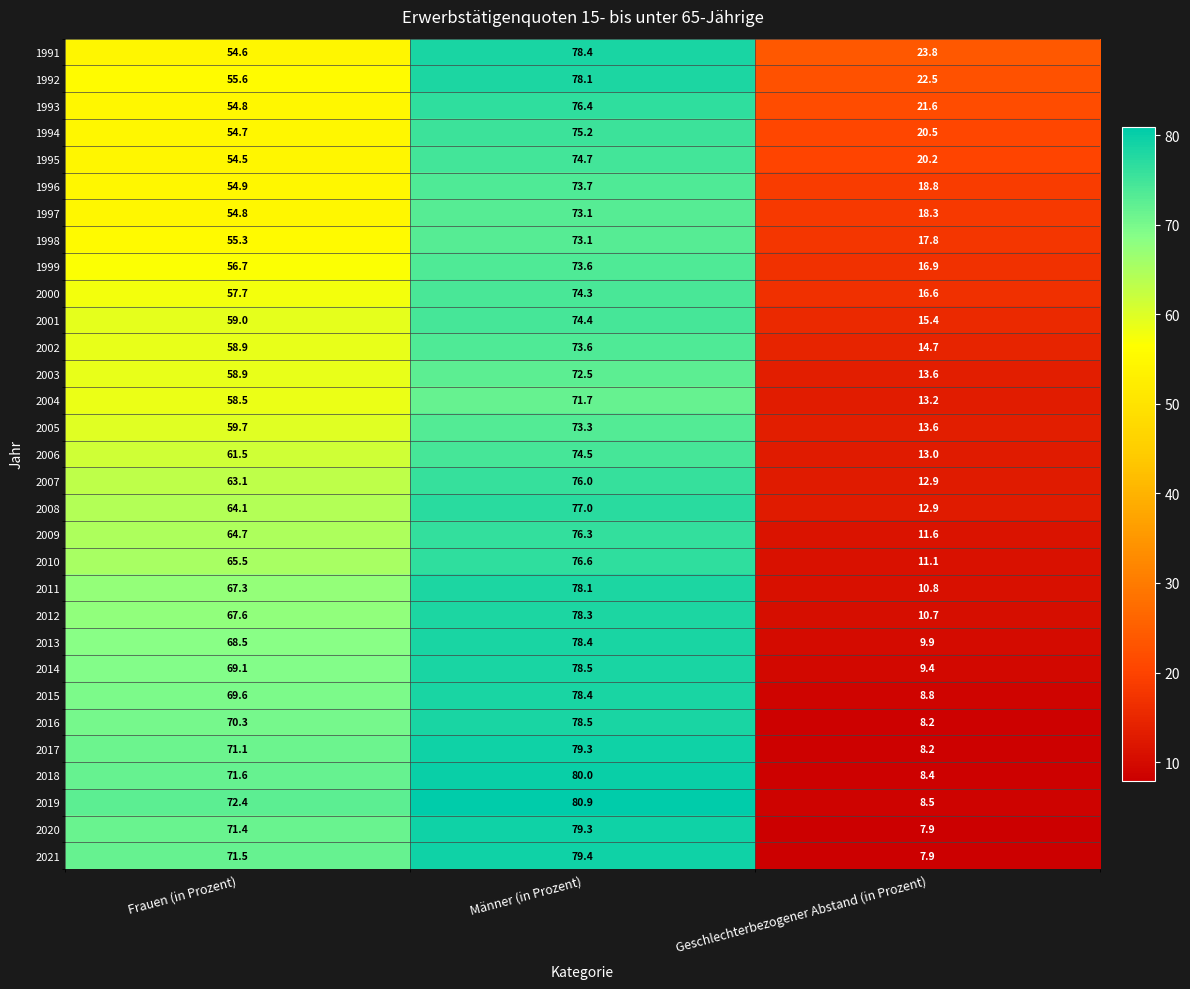

List the labels in order of 2020 value, largest first.

Männer (in Prozent), Frauen (in Prozent), Geschlechterbezogener Abstand (in Prozent)